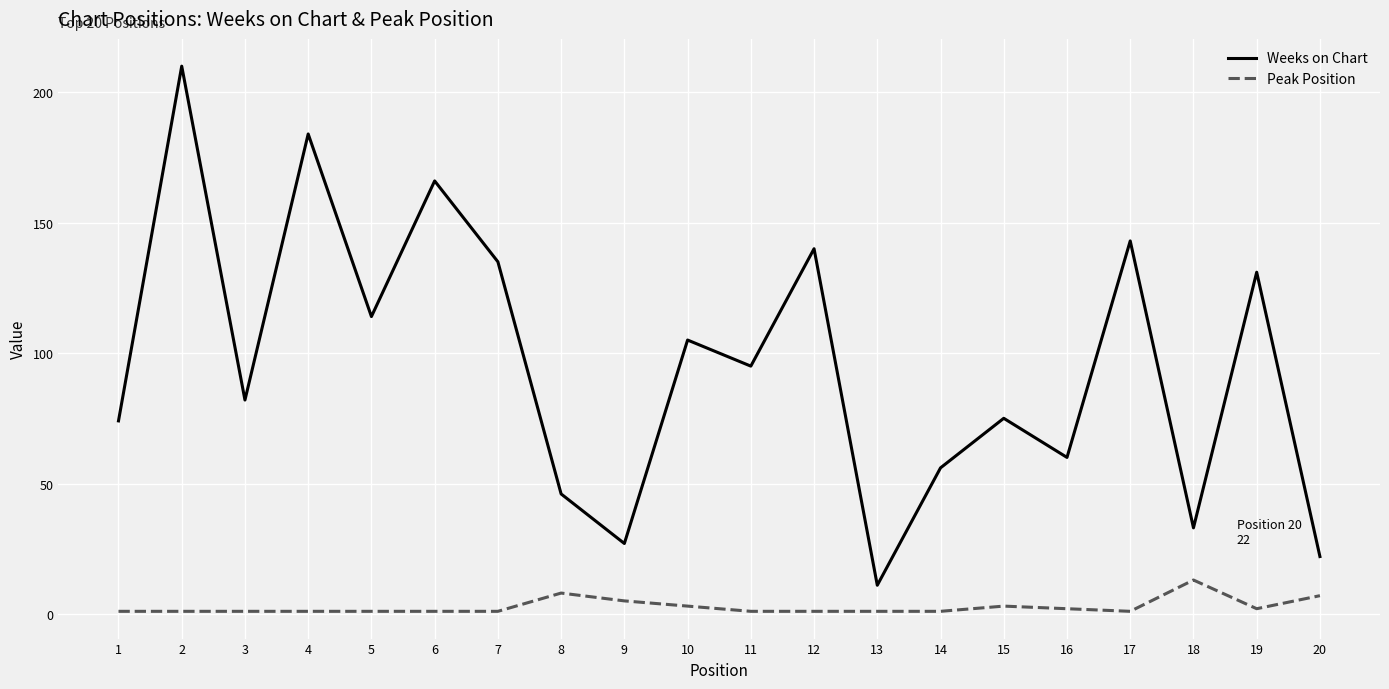

What is the difference between the highest and lowest values at 15?

72